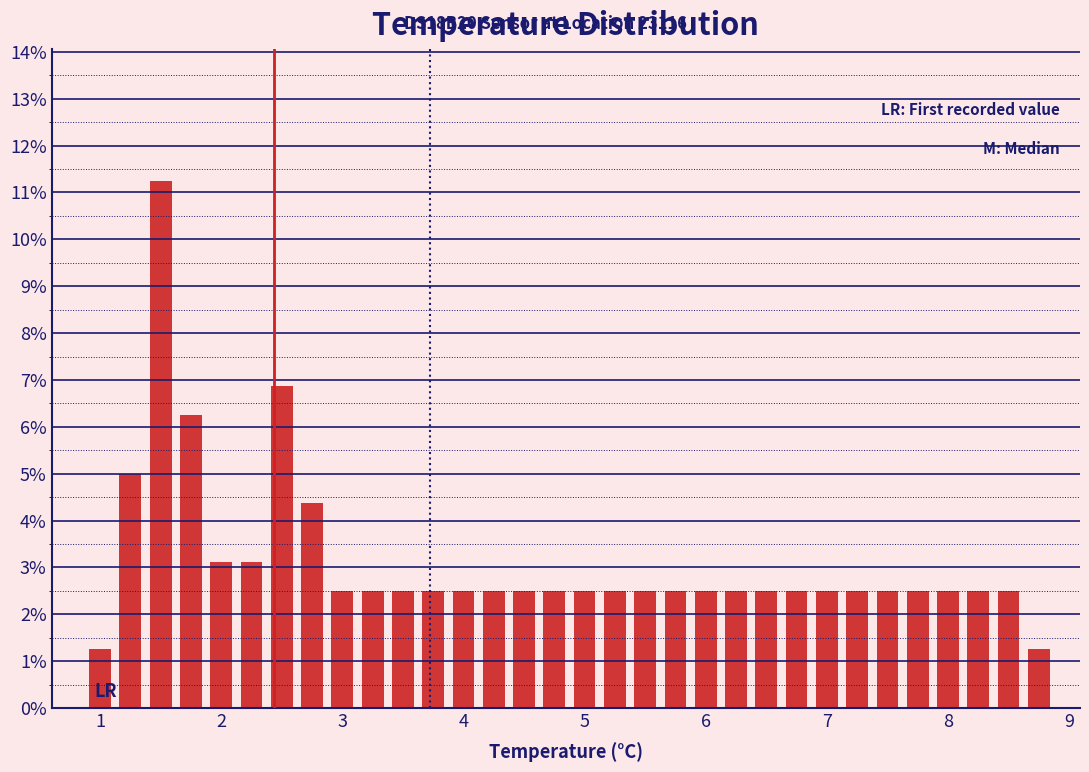

Around what value on the x-axis is the tallest bar? Give the approximate position of its centre, as read against the axis.

1.5